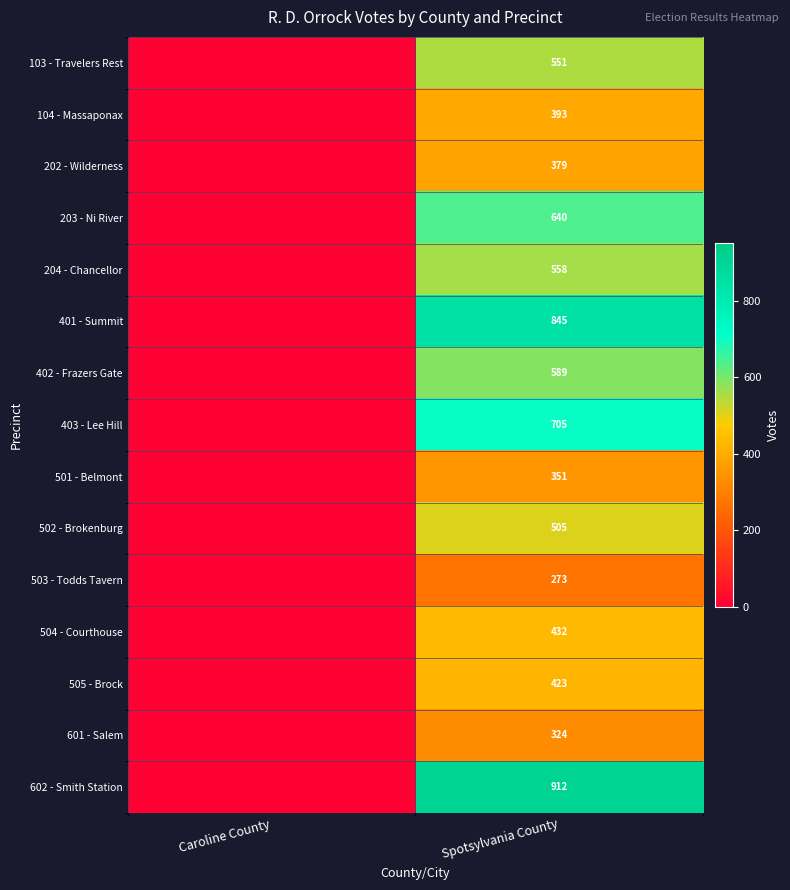

Is the value of 503 - Todds Tavern at Spotsylvania County greater than the value of 501 - Belmont at Spotsylvania County?

No